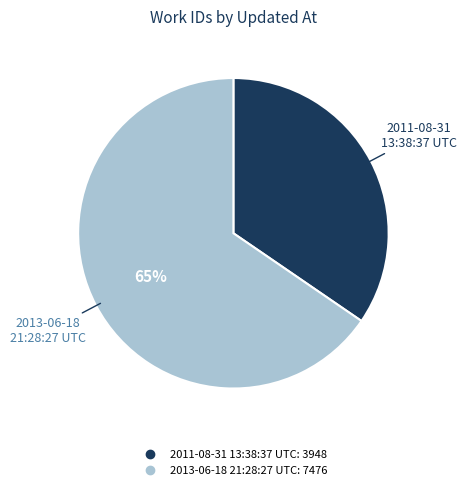

What is the ratio of the value at 2013-06-18 21:28:27 UTC to the value at 2011-08-31 13:38:37 UTC?

1.9